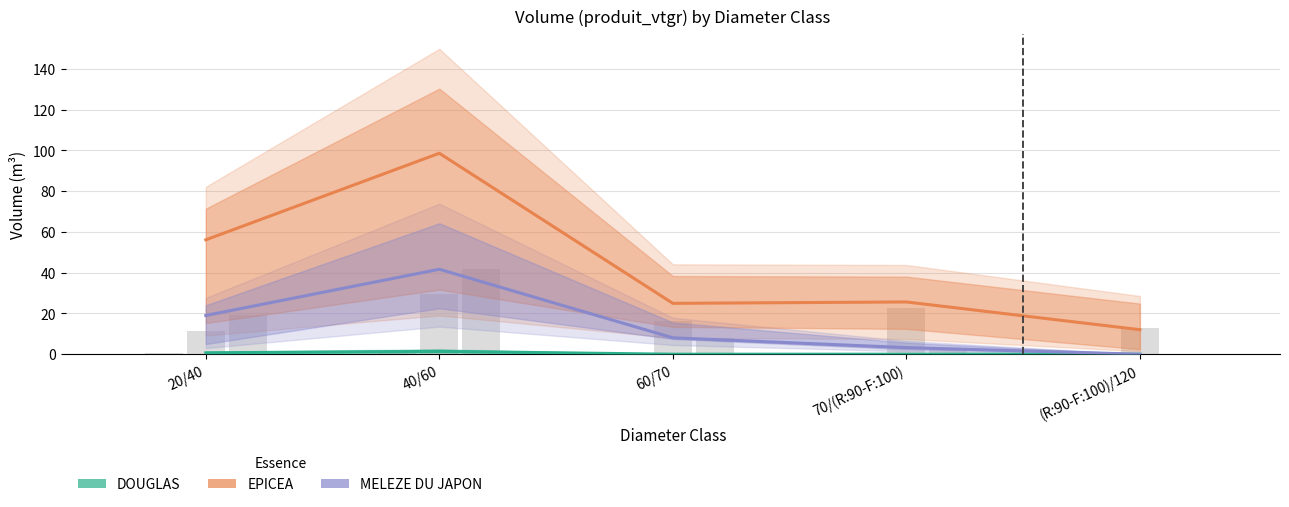

How many groups of bars are there?

5